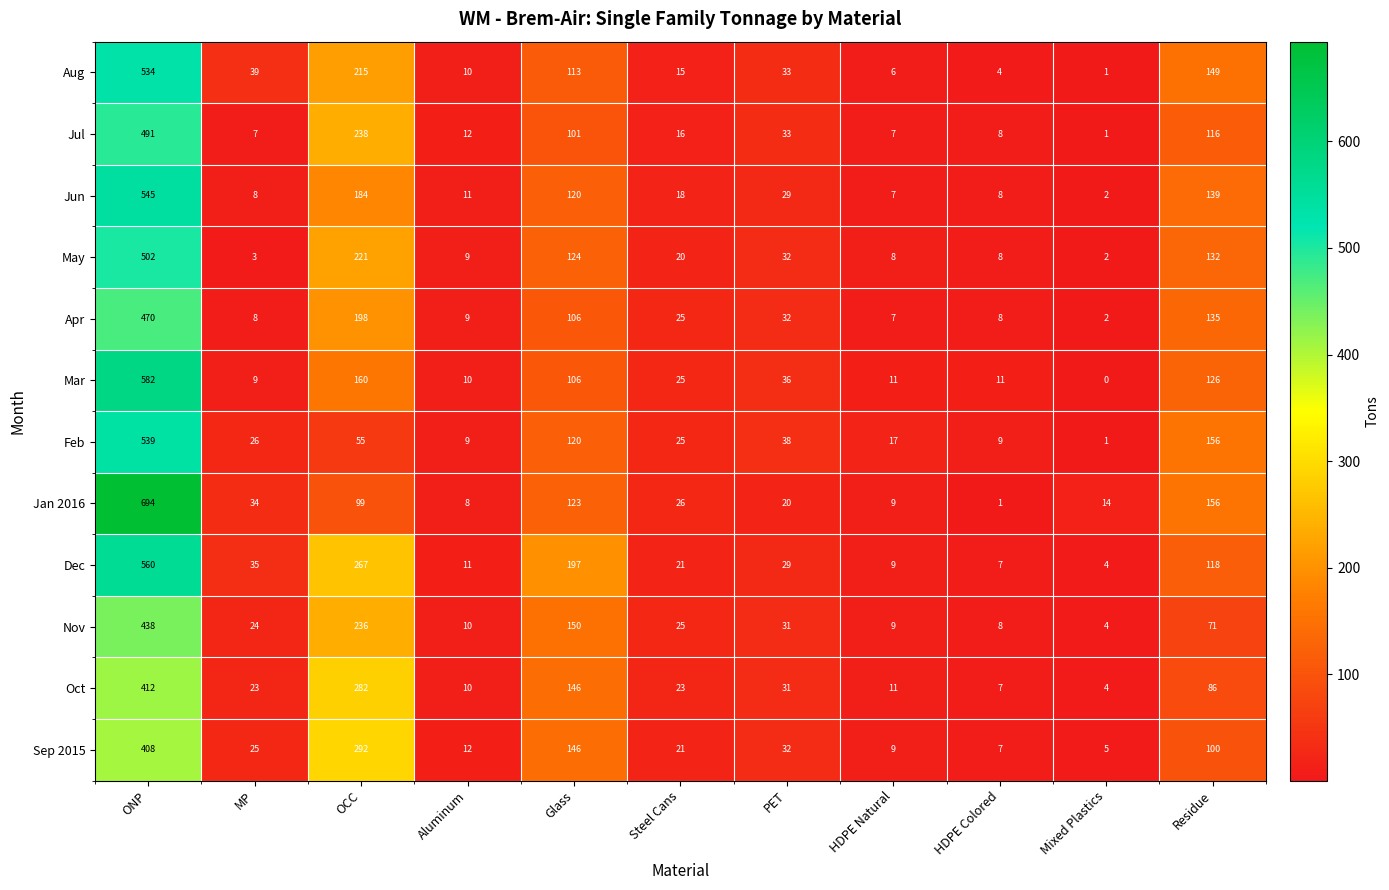

Which series has the largest range (max minus min)?

Jan 2016